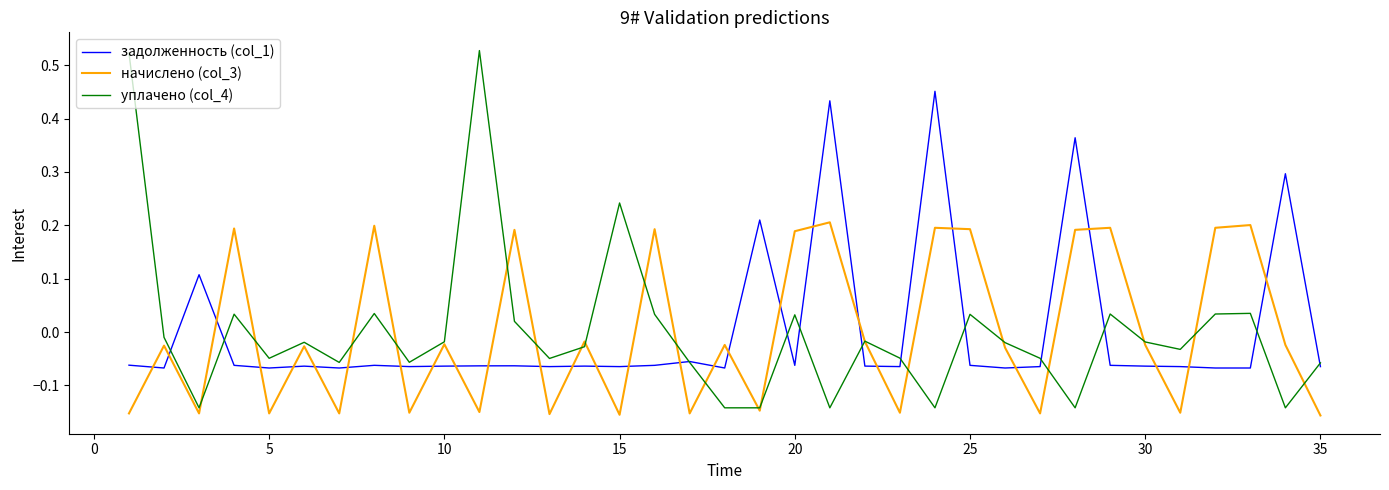

True or false: начислено (col_3) and задолженность (col_1) cross at least once.

True